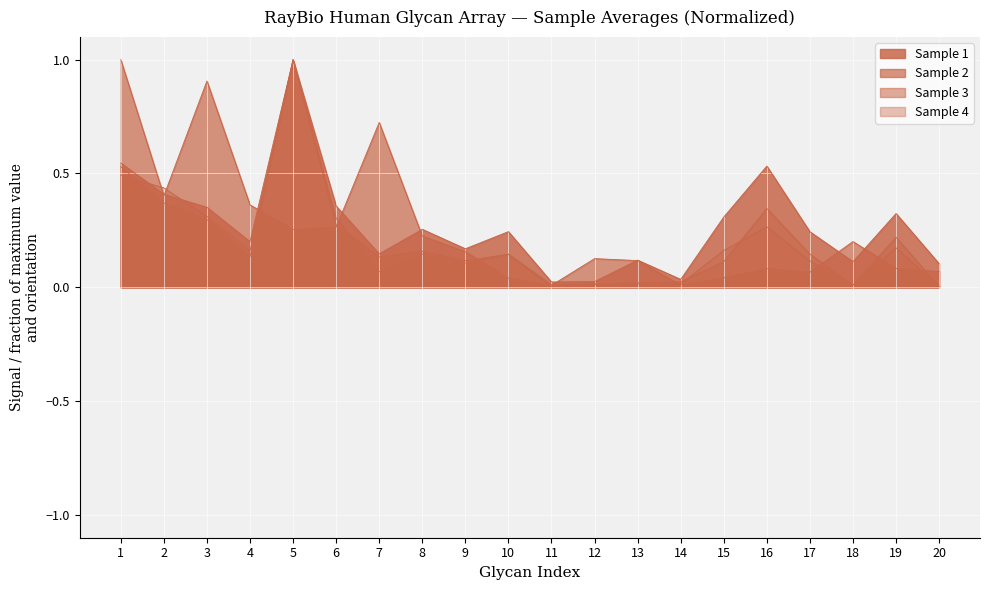

Does the chart display data point markers on the line(s)?

No